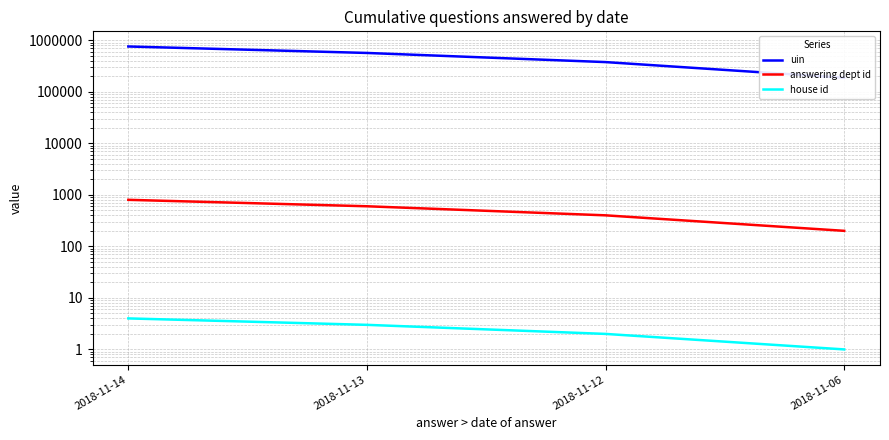

Does the chart have visible grid lines?

Yes